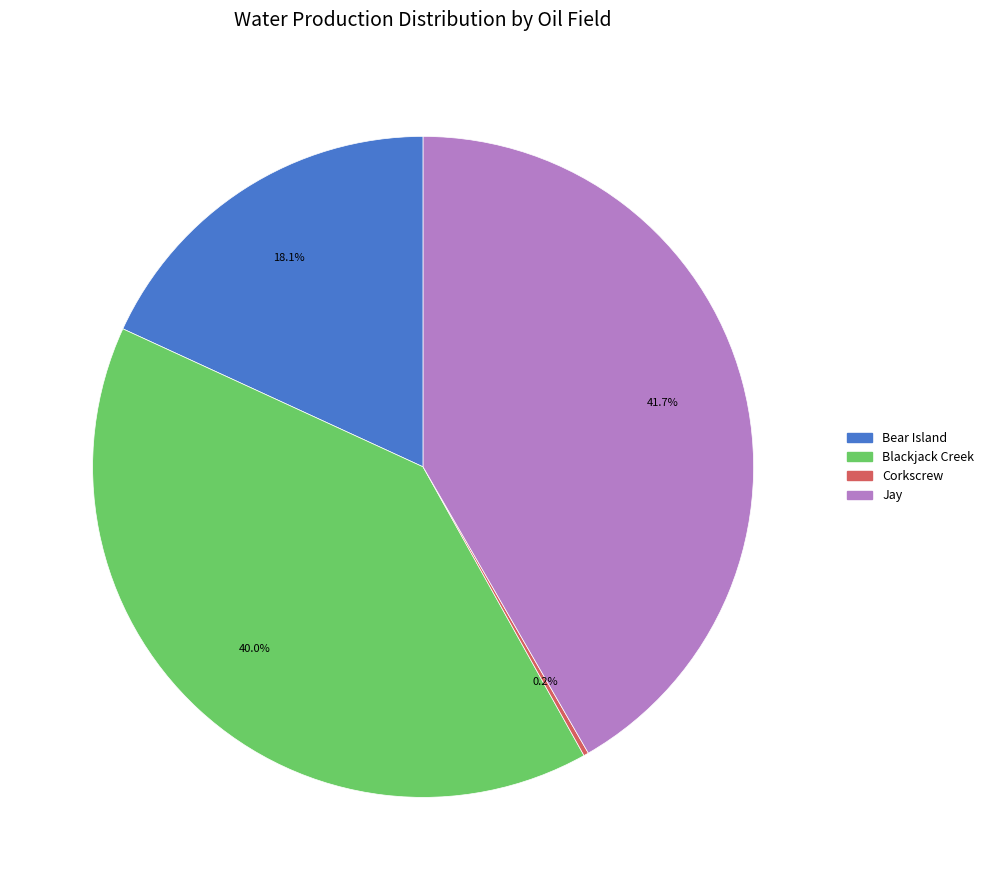

What is the largest slice in the pie chart?

Jay